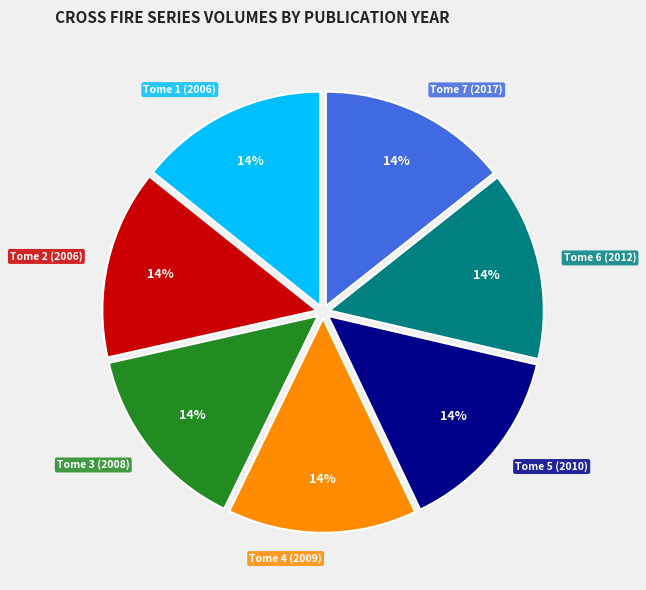

To the nearest percent, what is the average slice percentage?

14%